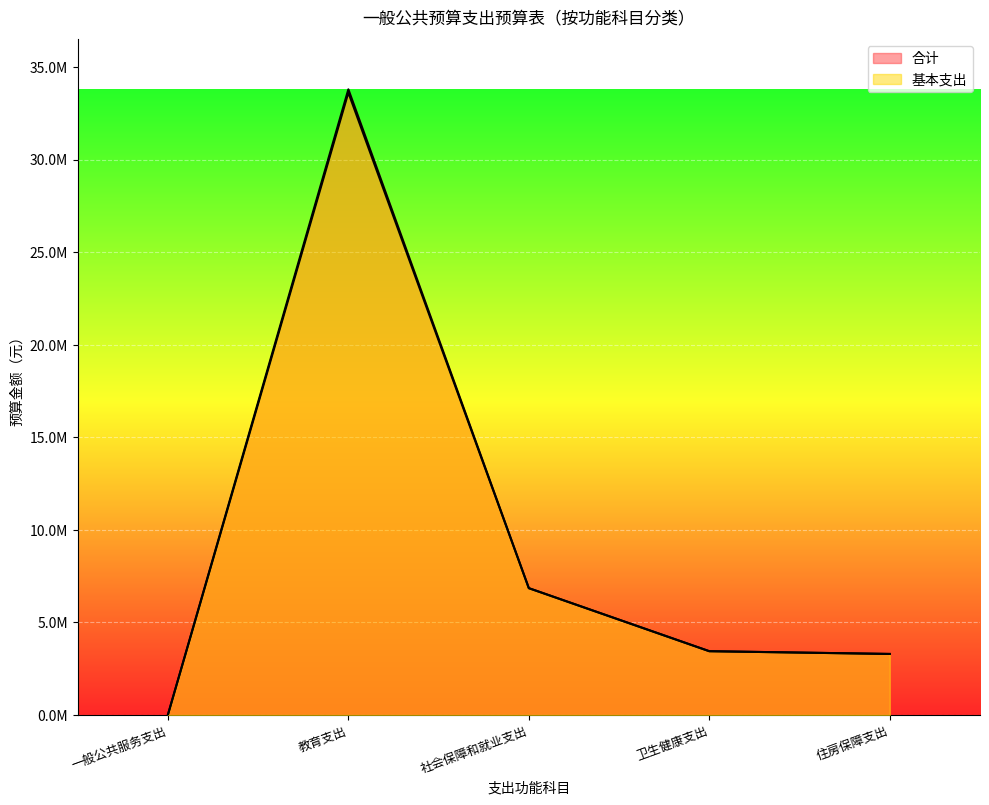

True or false: 基本支出 and 合计 cross at least once.

False